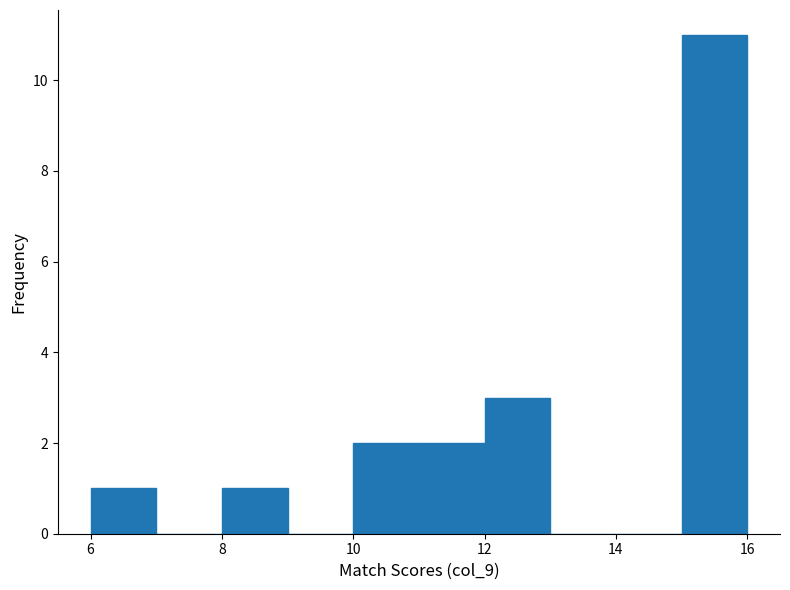

How tall is the bar that spans 15 to 16 on the x-axis? The values are not printed on the chart, so give them approximately, as read against the axis.

11